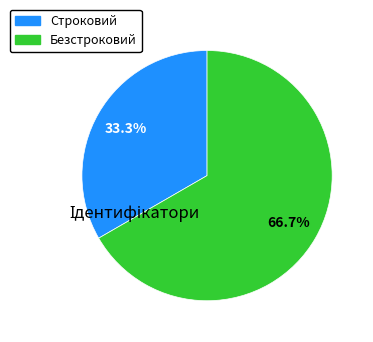

To the nearest percent, what is the average slice percentage?

50%